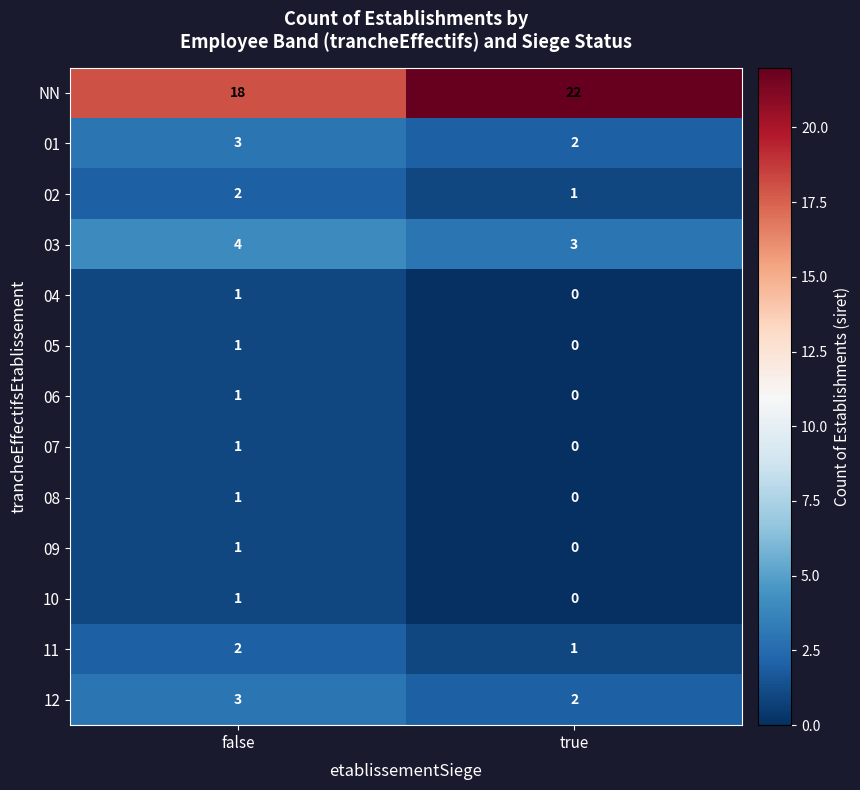

At how many categories does at least one series exceed 10?

2